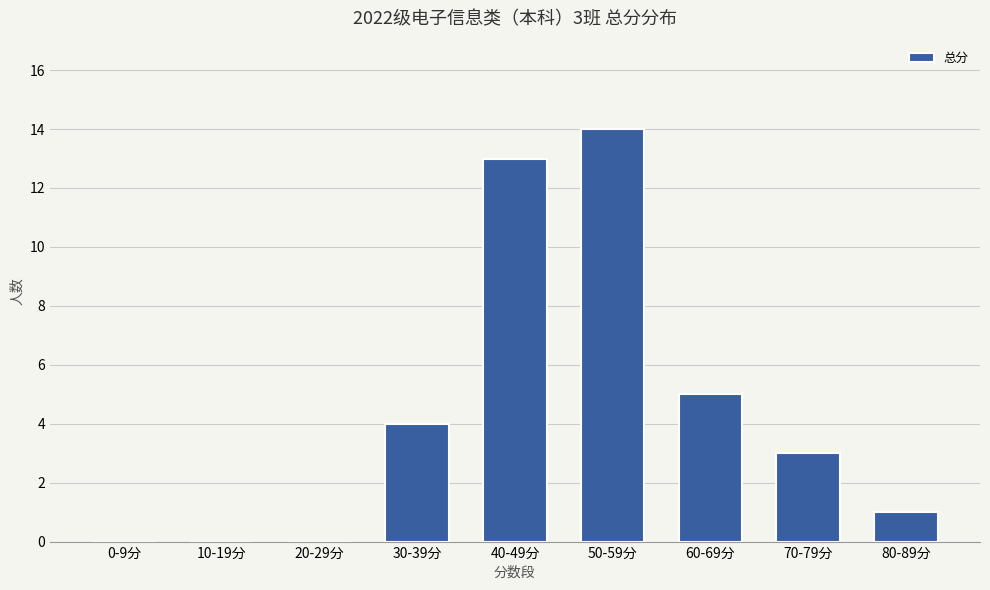

Reading left to right, what are all the values shown in this chart?

0	0	0	4	13	14	5	3	1